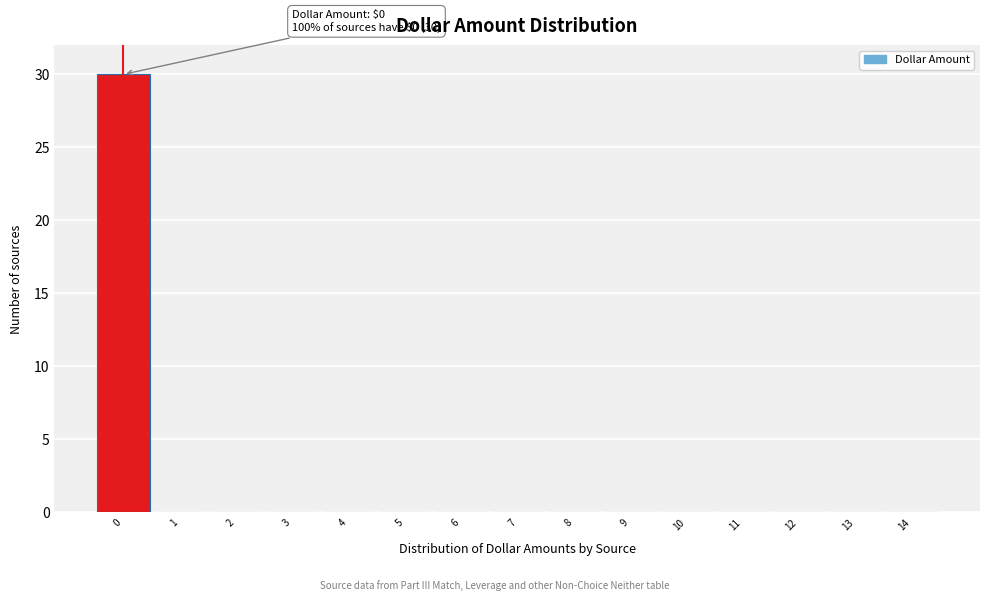

Over which range of the x-axis is the bar tallest?

-0.5 to 0.5